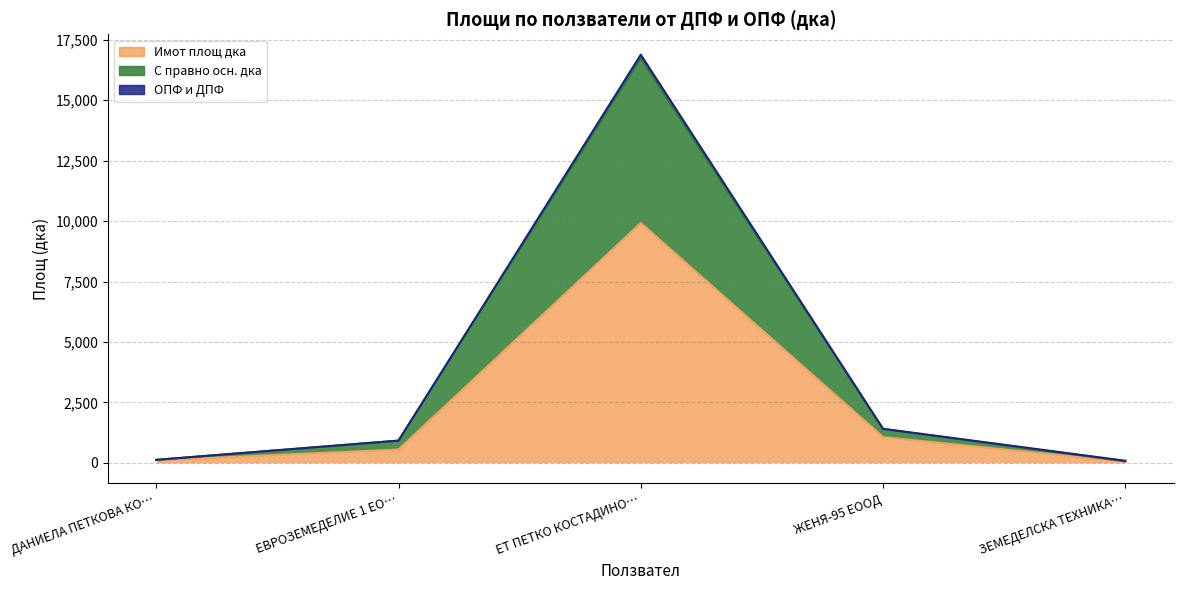

What is the highest value of the Имот площ дка series?

9919.3